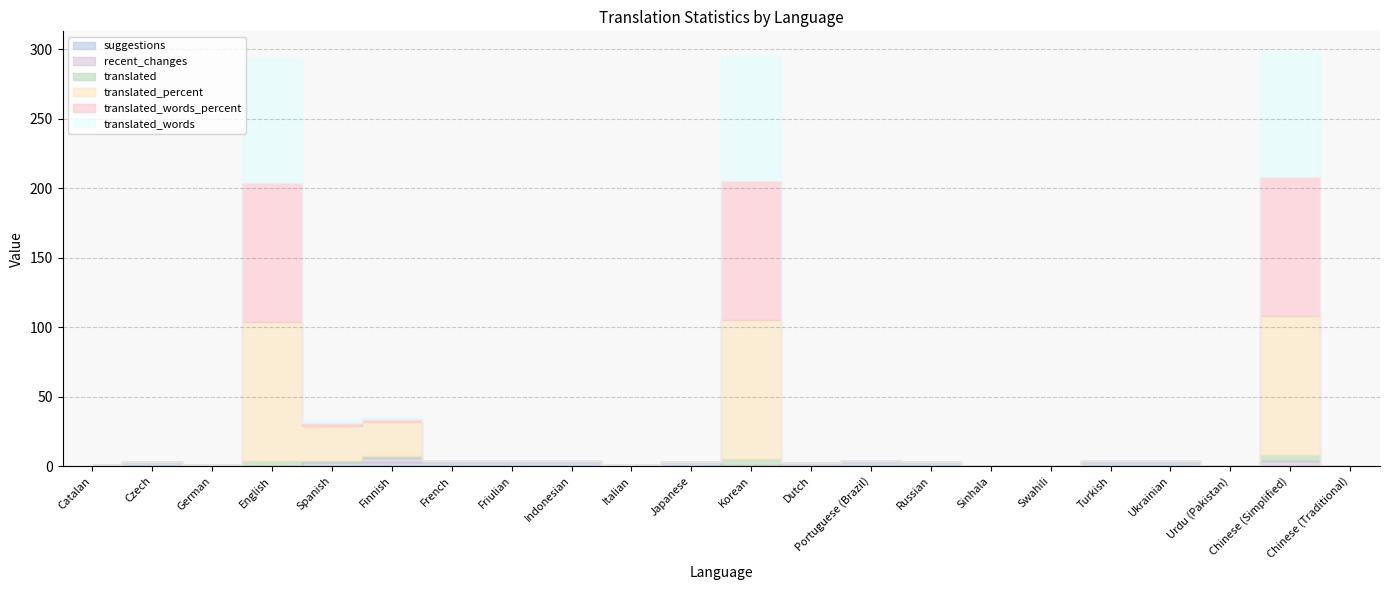

What is the difference between the maximum and minimum values in the translated series?

4.0